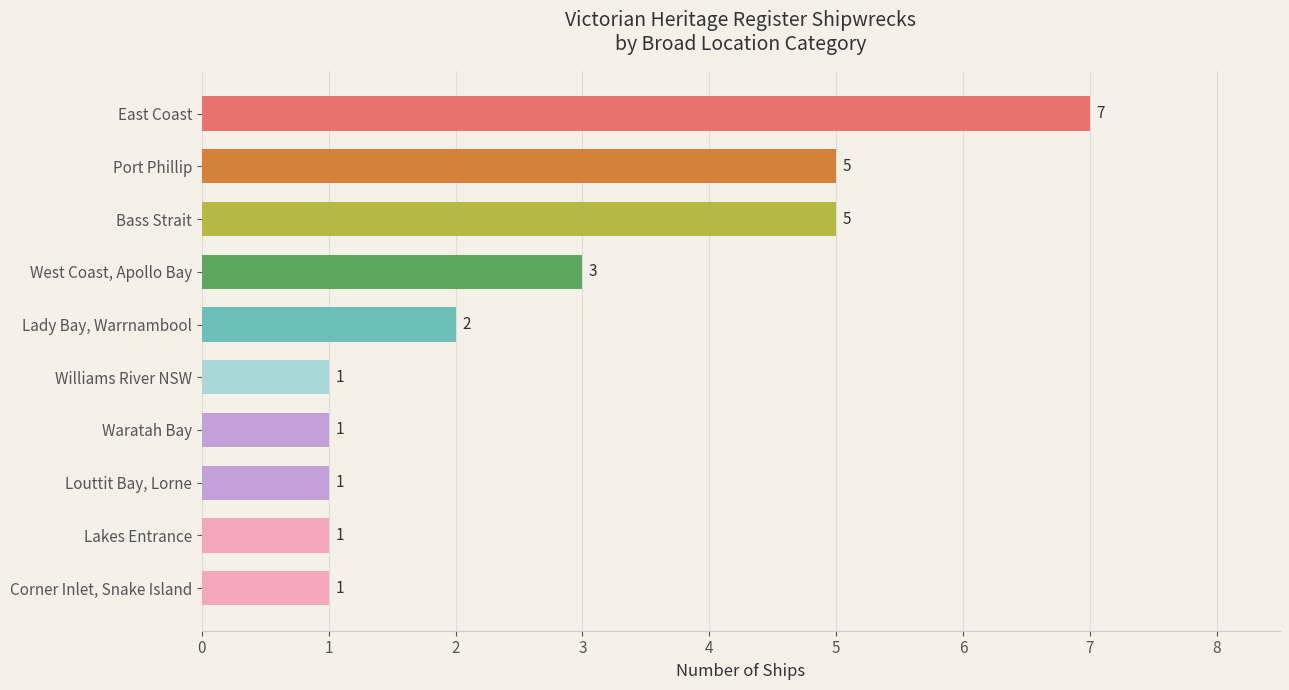

Reading top to bottom, what are all the values shown in this chart?

7	5	5	3	2	1	1	1	1	1